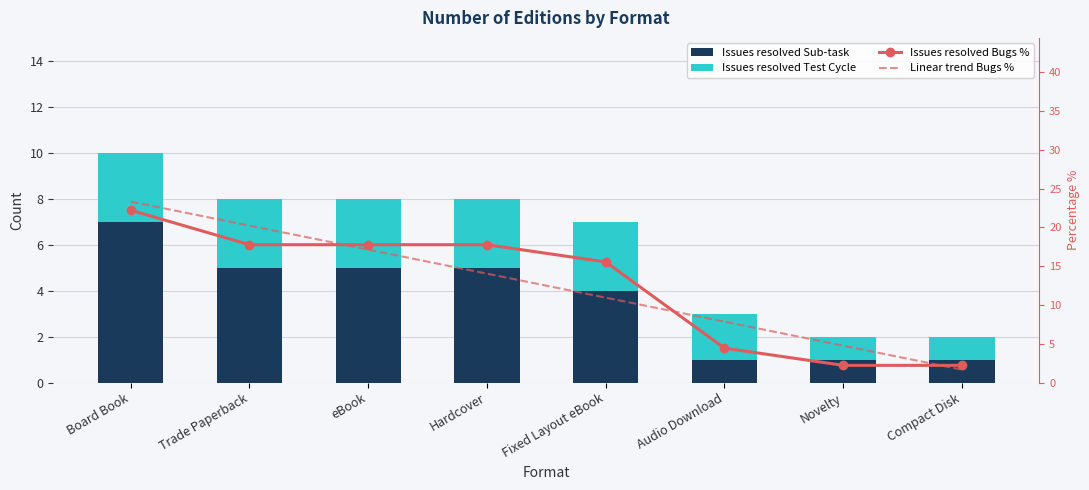

Rank the series by their maximum value, from lowest to highest.

Issues resolved Test Cycle, Issues resolved Sub-task, Issues resolved Bugs %, Linear trend Bugs %